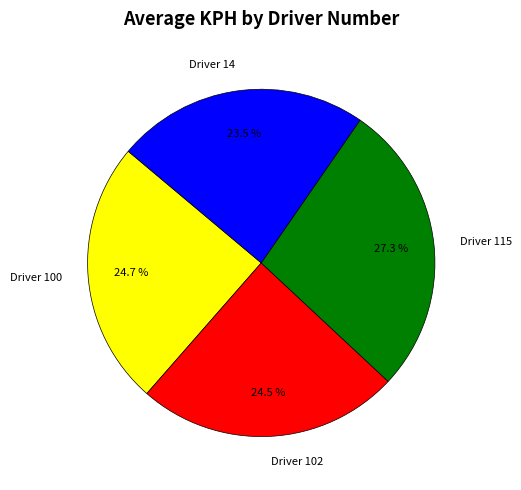

Which slice is the smallest?

Driver 14